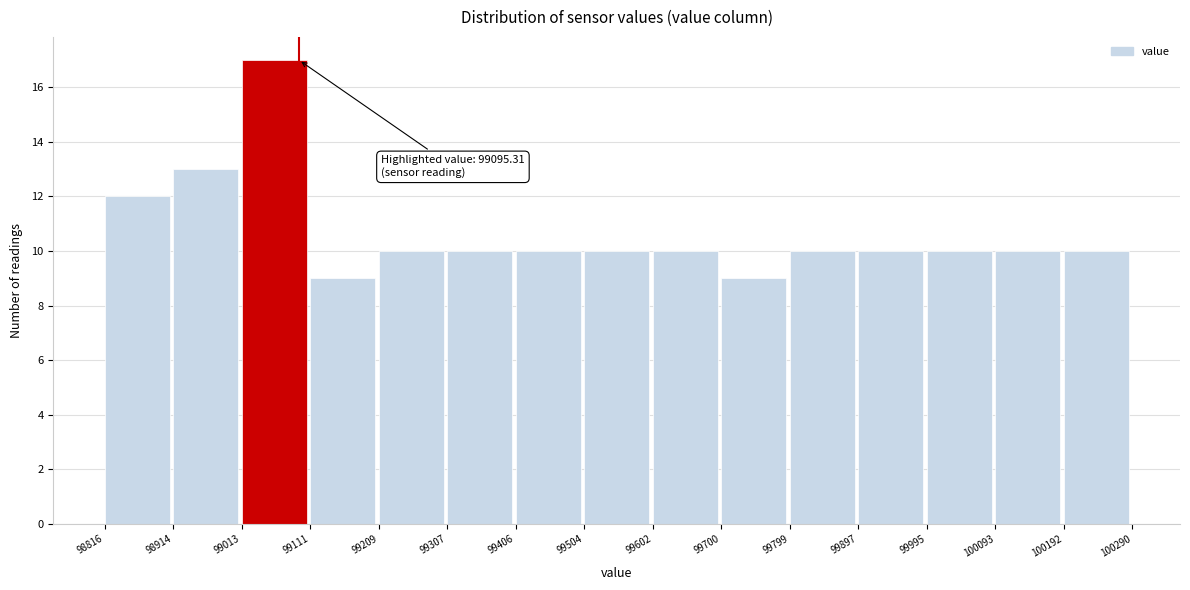

Which range on the x-axis has the tallest bar?

99013 to 99111